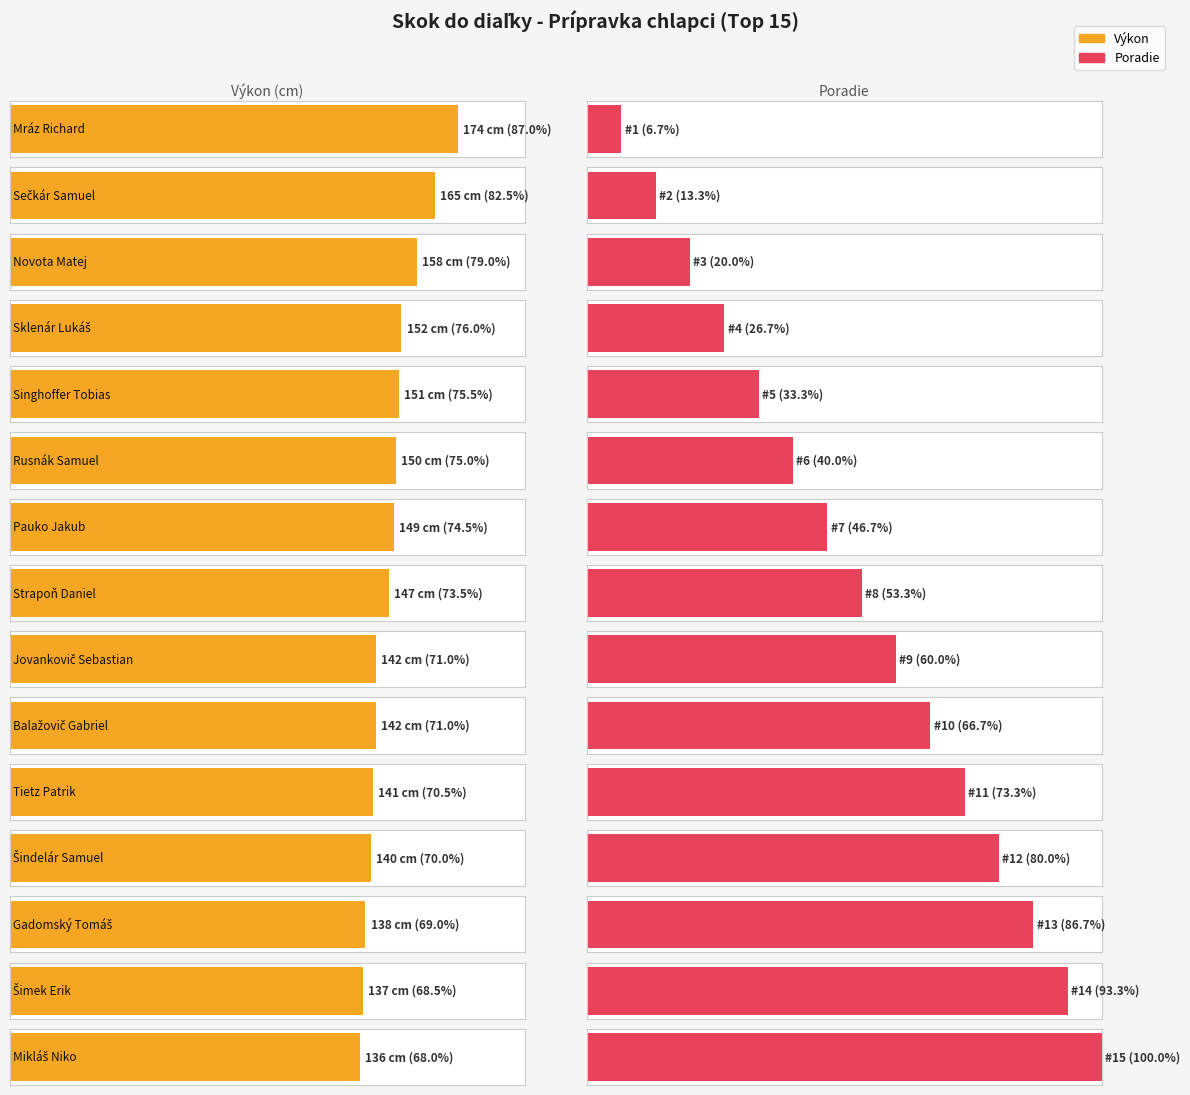

True or false: the data shows 152 at Sklenár Lukáš.

True